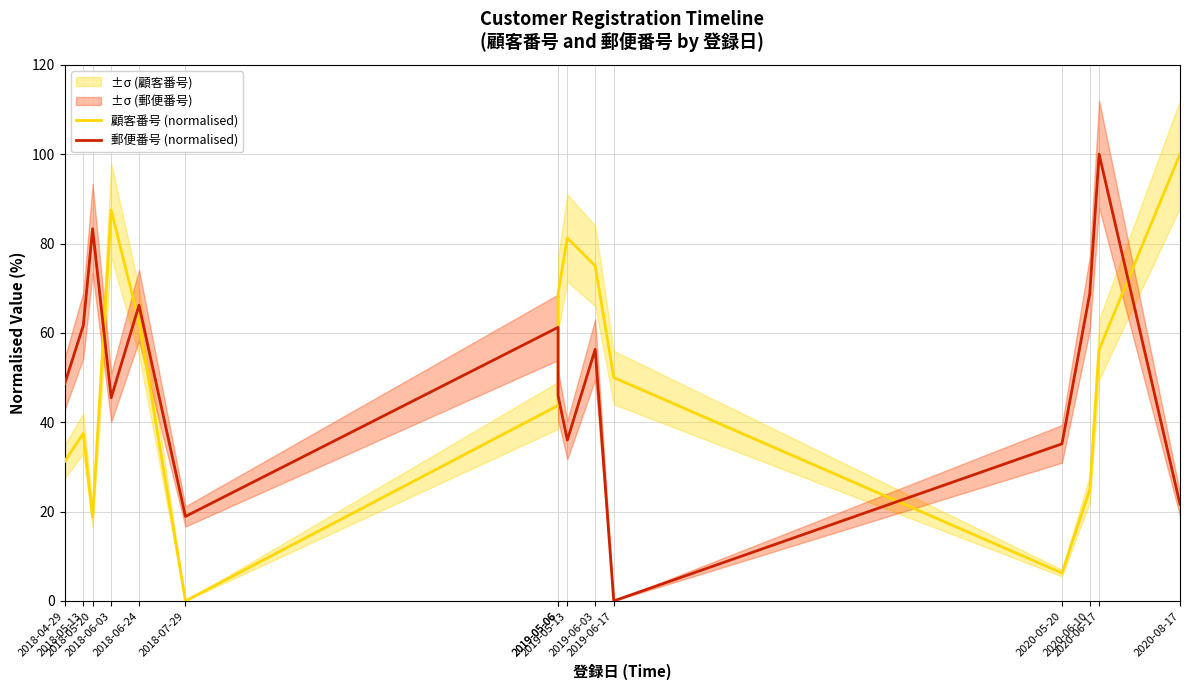

What is the label of the 10th point from the left?

2019-06-03